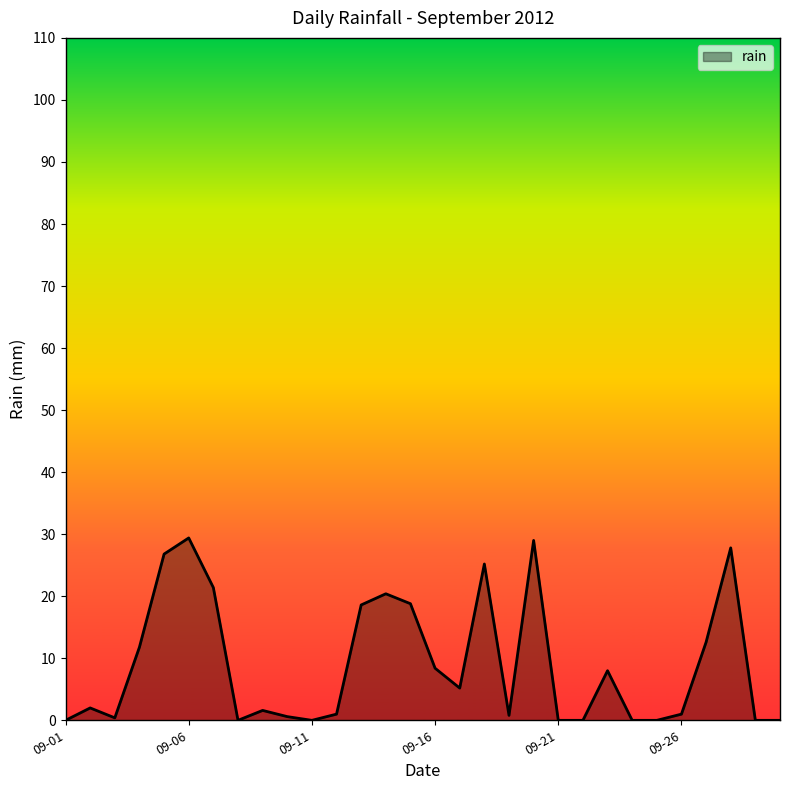

At which label is the value closest to 14?

2012-09-27